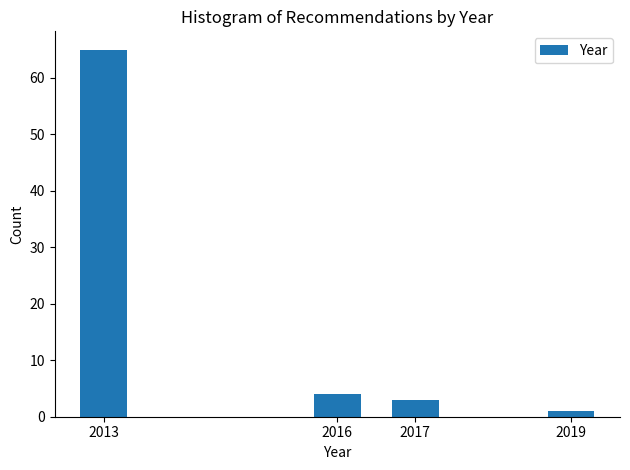

Reading right to left, list all the values displayed in this chart.

2019=1	2017=3	2016=4	2013=65